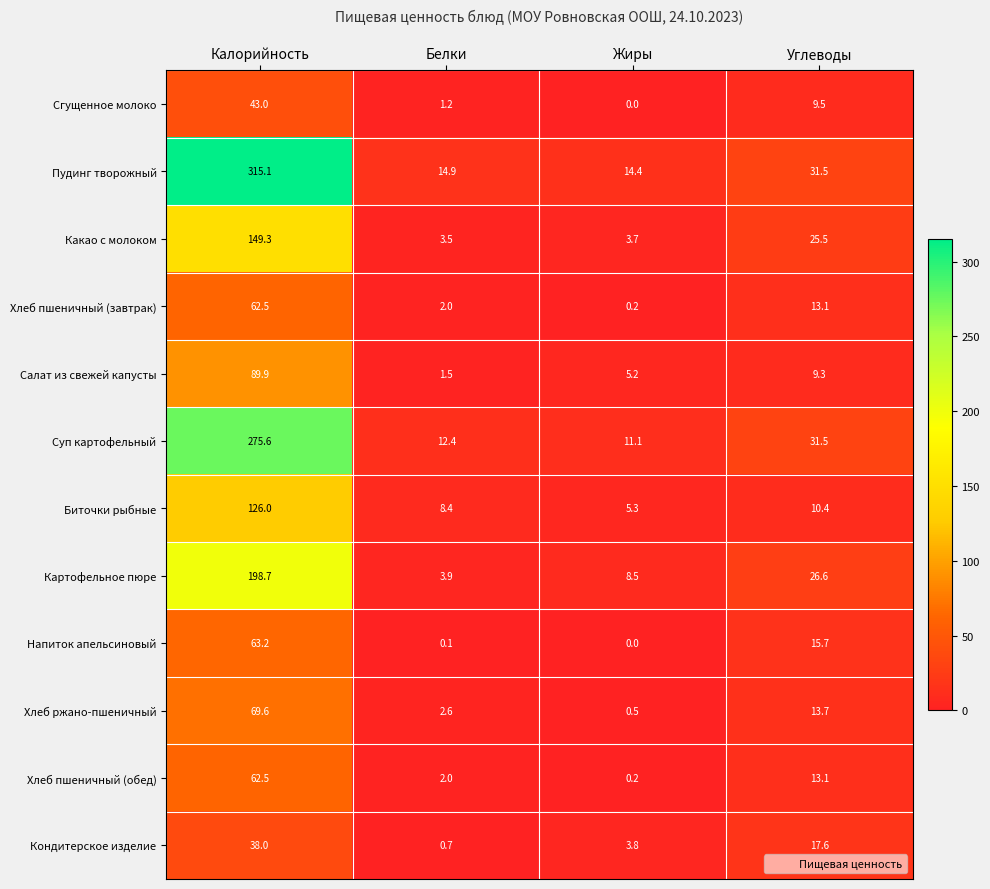

Which series has the largest total across all categories?

Пудинг творожный